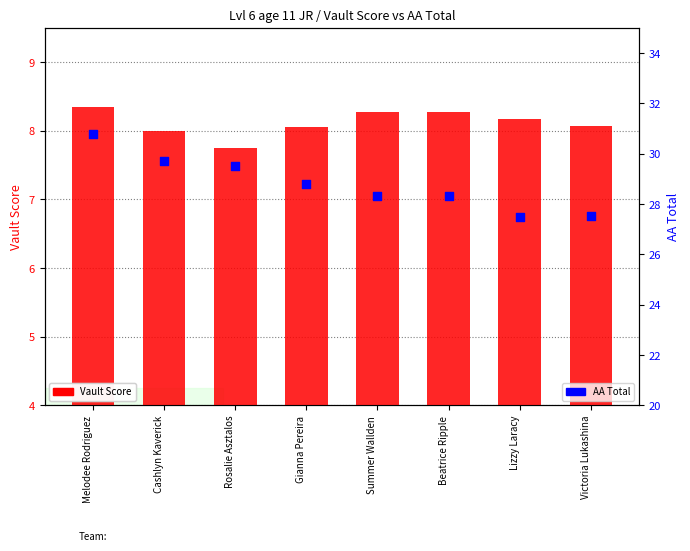

Which series reaches the maximum Y coordinate?

AA Total